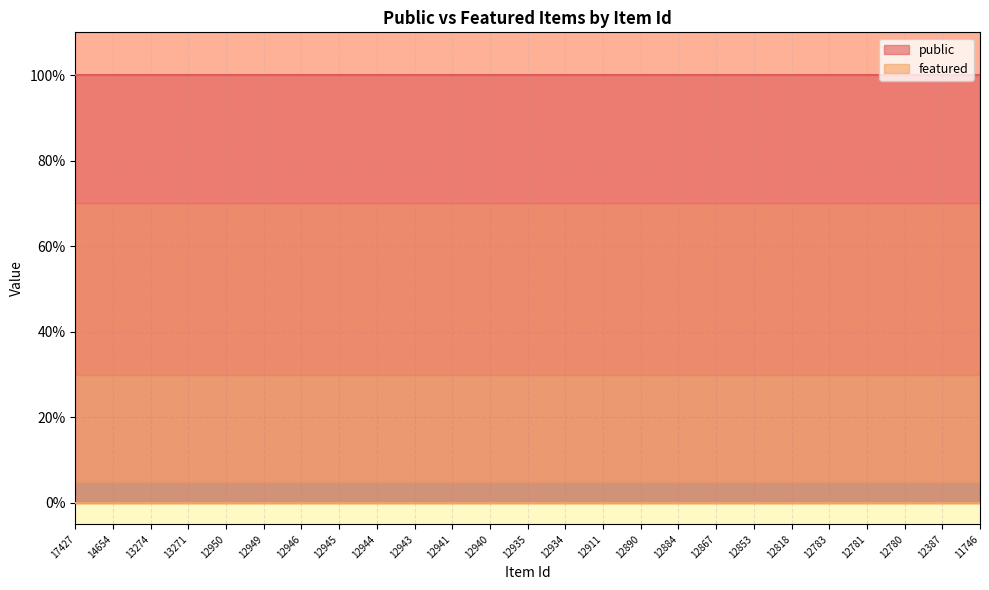

How many lines are shown in the chart?

2